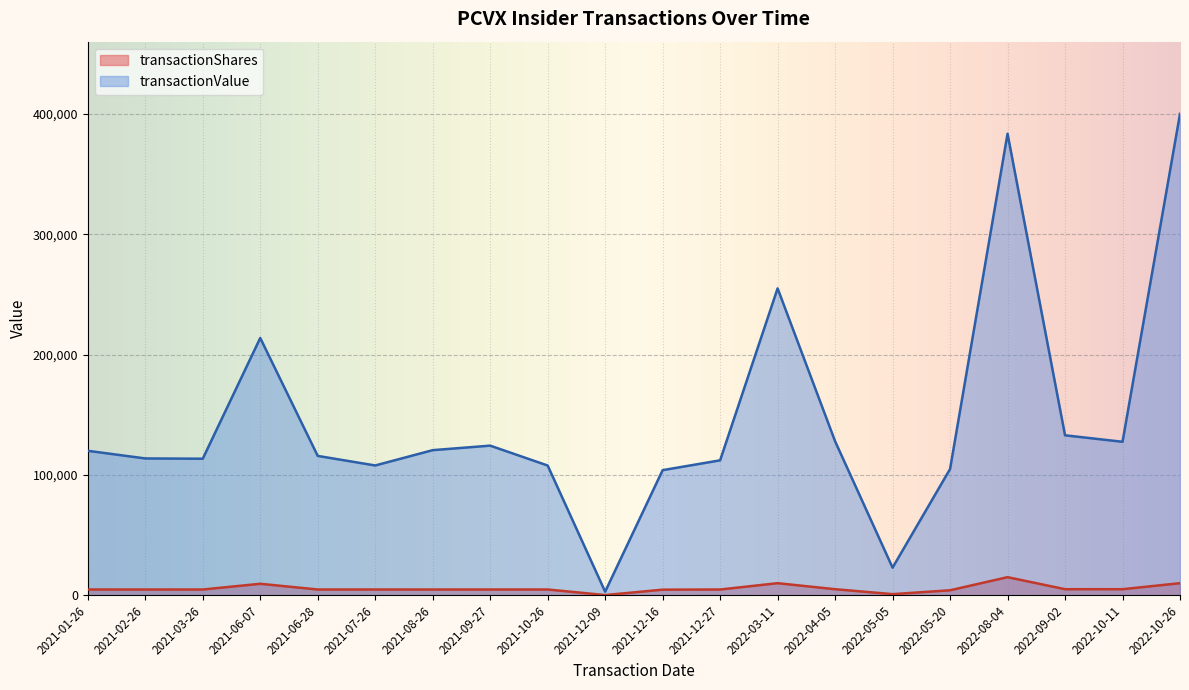

What is the sum of the transactionValue values at 2021-09-27 and 2022-10-11?

251803